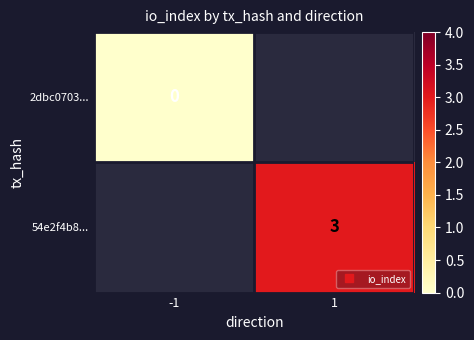

Is the value of 2dbc0703... at -1 greater than the value of 54e2f4b8... at 1?

No